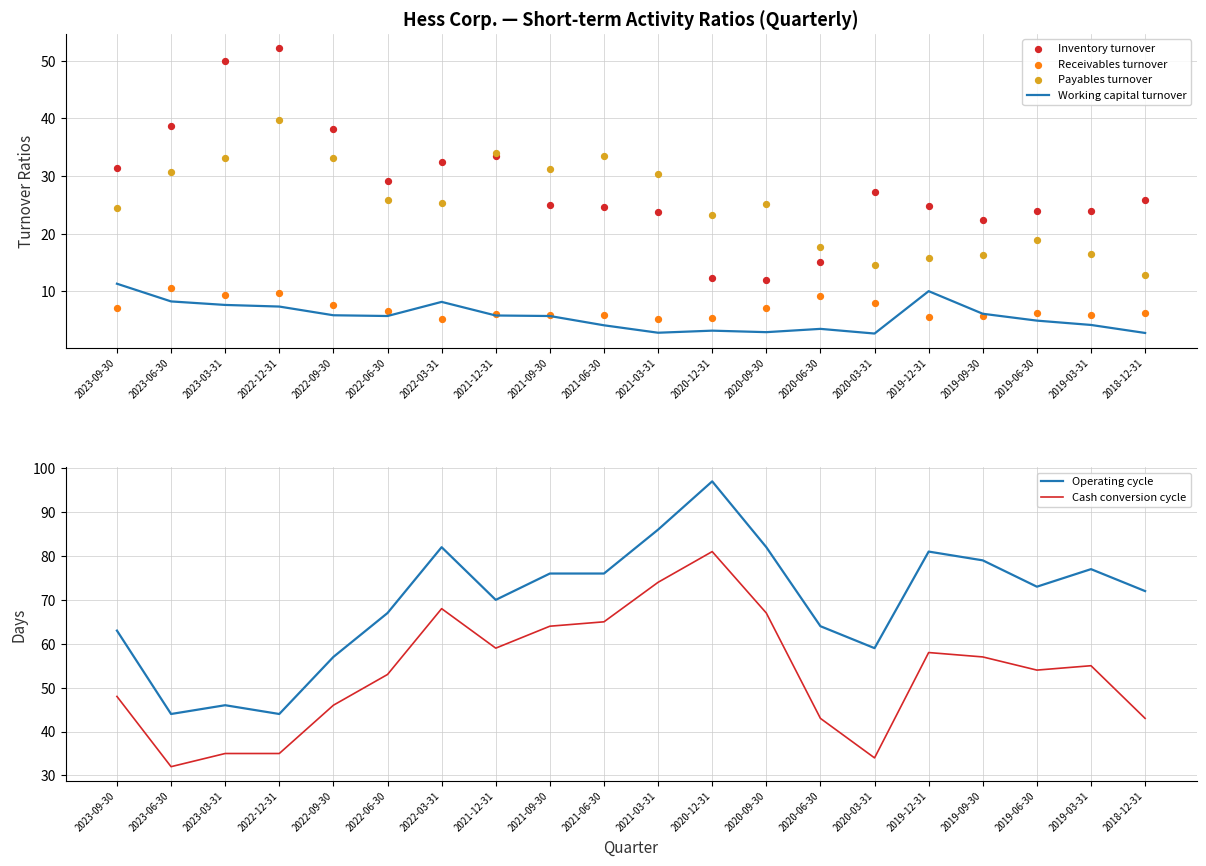

At which category is the sum across all series the highest?

2020-12-31